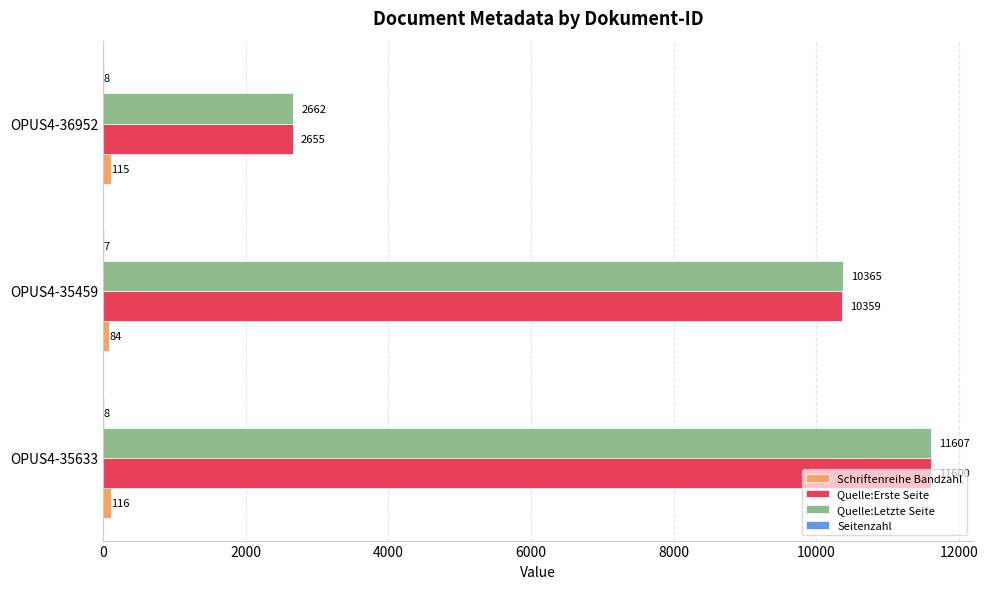

What is the sum of the Quelle:Erste Seite values at OPUS4-36952 and OPUS4-35459?

13014